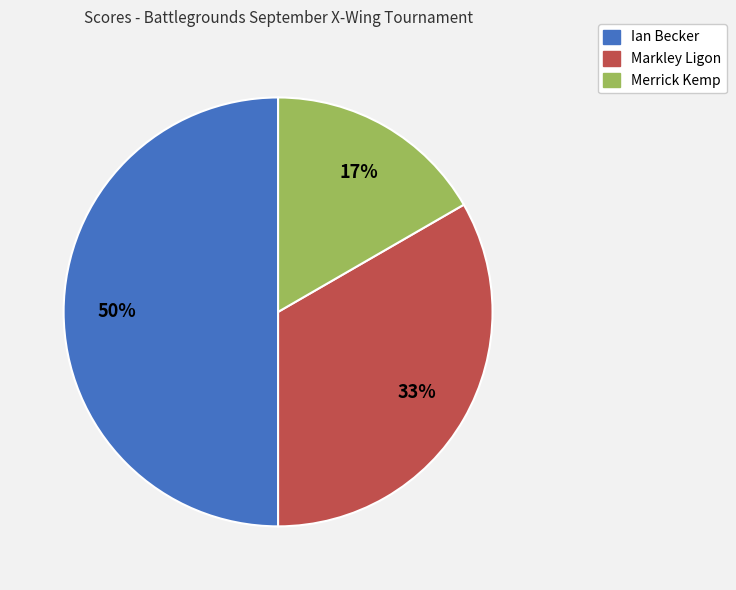

To the nearest percent, what is the average slice percentage?

33%